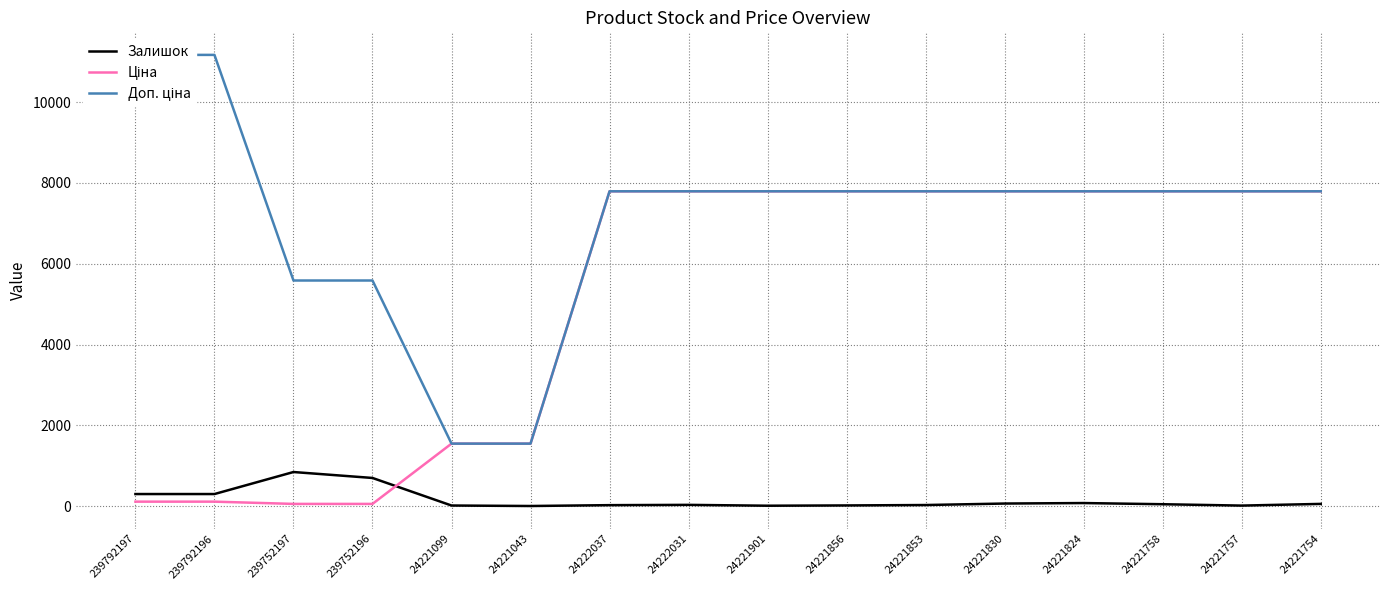

Where is the first local minimum for Залишок?

24221043